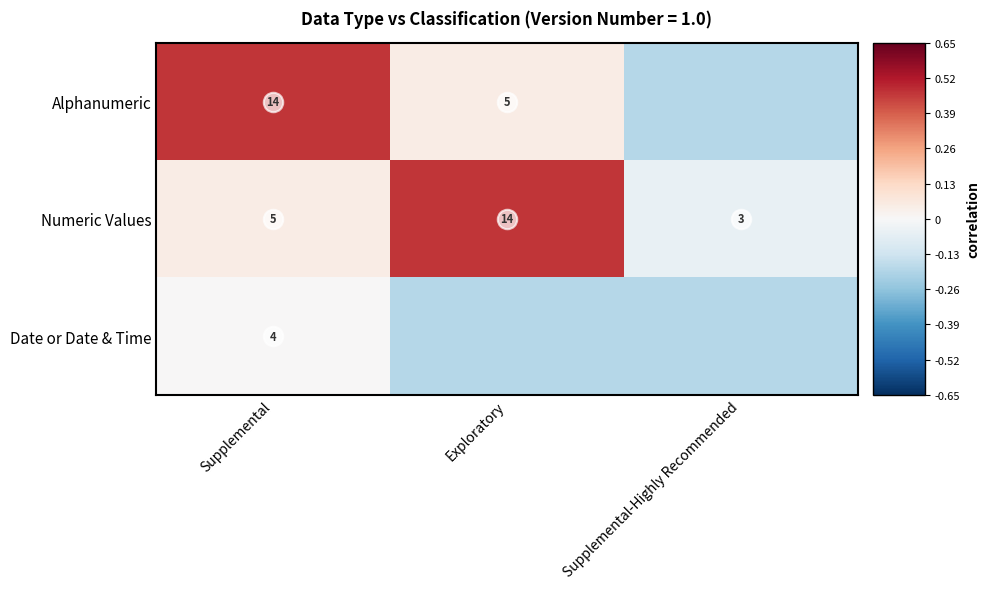

List the labels in order of Alphanumeric value, smallest first.

Supplemental-Highly Recommended, Exploratory, Supplemental